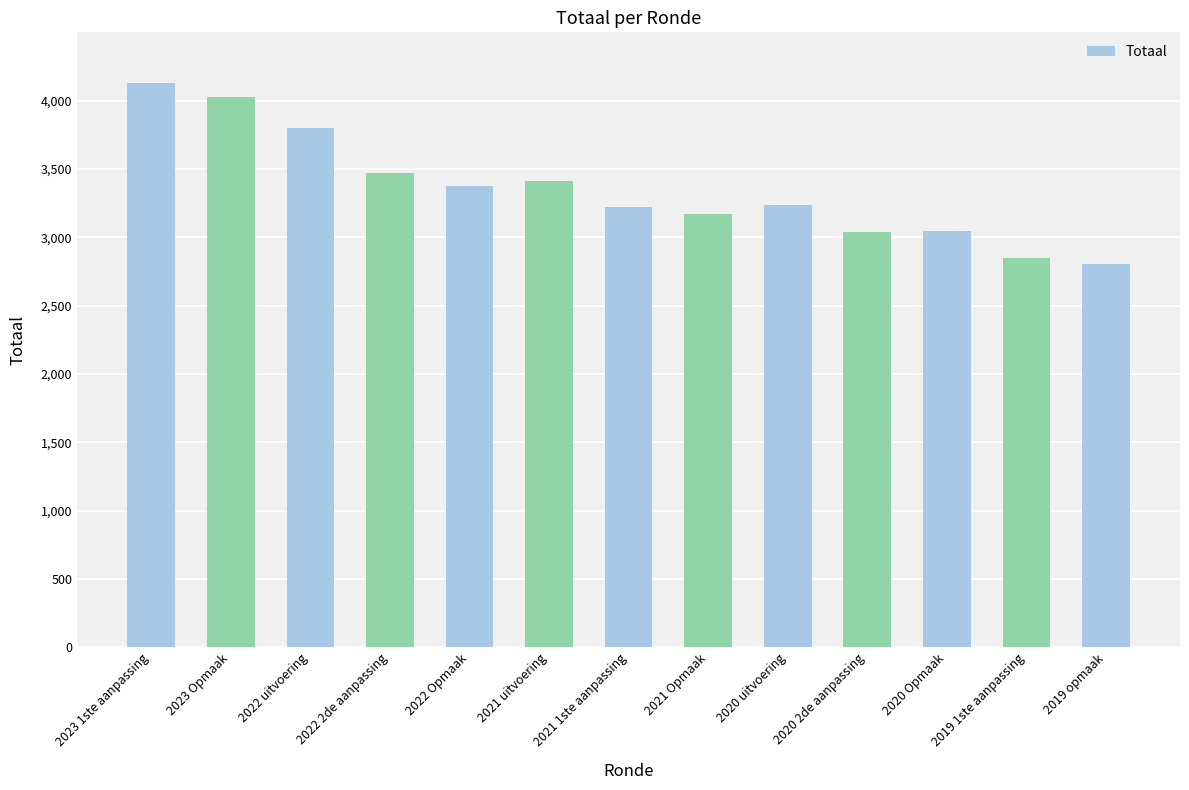

Between 2021 1ste aanpassing and 2022 uitvoering, which is larger?

2022 uitvoering